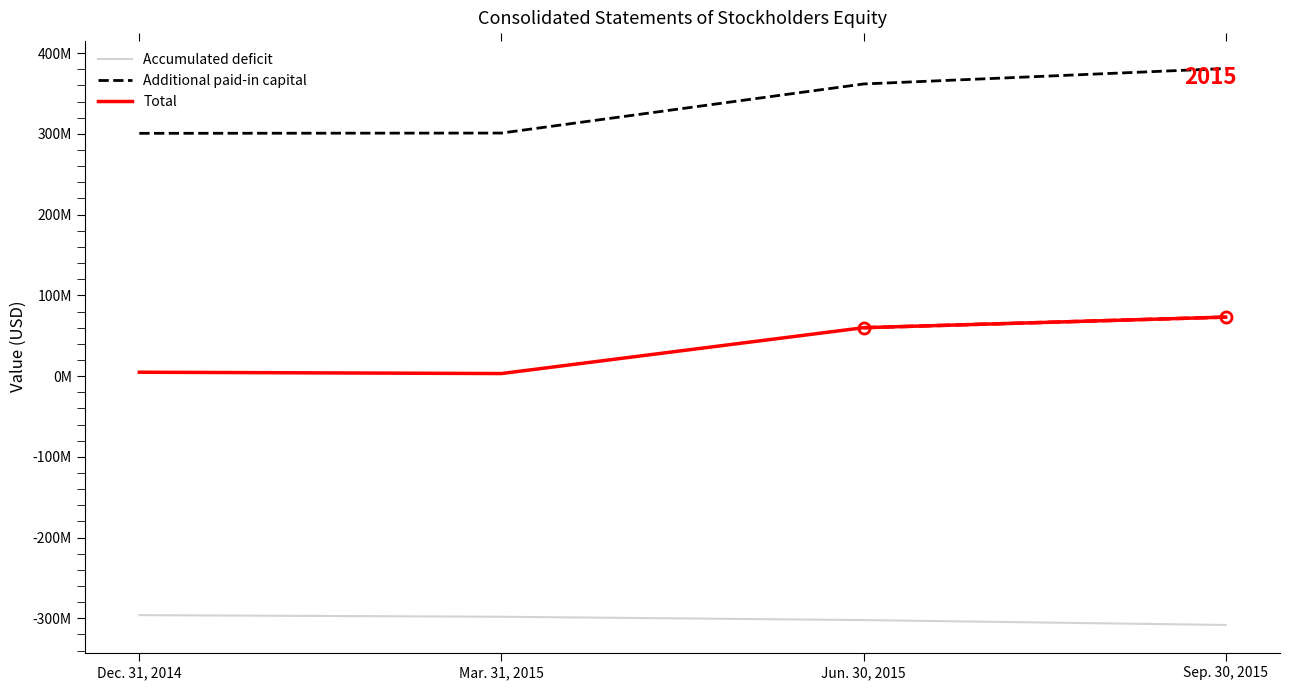

What are all the series names shown in the legend?

Accumulated deficit, Additional paid-in capital, Total